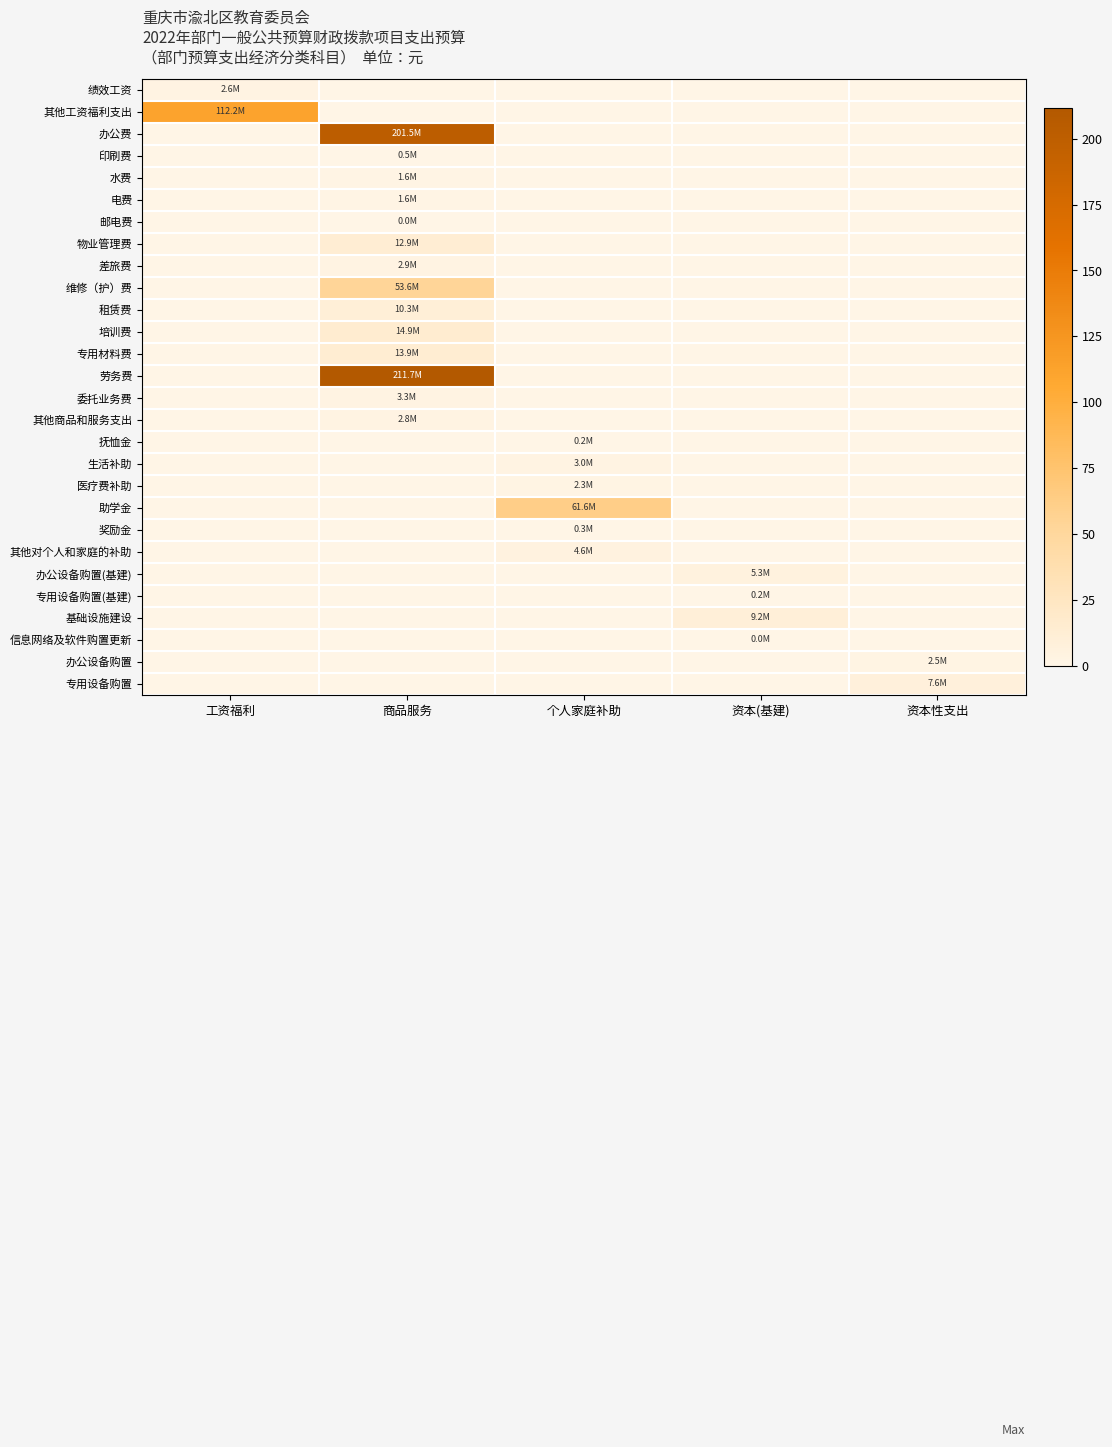

Reading left to right, extract all data points from this chart.

绩效工资: 工资福利=2.6	商品服务=0.0	个人家庭补助=0.0	资本(基建)=0.0	资本性支出=0.0
其他工资福利支出: 工资福利=112.2	商品服务=0.0	个人家庭补助=0.0	资本(基建)=0.0	资本性支出=0.0
办公费: 工资福利=0.0	商品服务=201.5	个人家庭补助=0.0	资本(基建)=0.0	资本性支出=0.0
印刷费: 工资福利=0.0	商品服务=0.5	个人家庭补助=0.0	资本(基建)=0.0	资本性支出=0.0
水费: 工资福利=0.0	商品服务=1.6	个人家庭补助=0.0	资本(基建)=0.0	资本性支出=0.0
电费: 工资福利=0.0	商品服务=1.6	个人家庭补助=0.0	资本(基建)=0.0	资本性支出=0.0
邮电费: 工资福利=0.0	商品服务=0.0	个人家庭补助=0.0	资本(基建)=0.0	资本性支出=0.0
物业管理费: 工资福利=0.0	商品服务=12.9	个人家庭补助=0.0	资本(基建)=0.0	资本性支出=0.0
差旅费: 工资福利=0.0	商品服务=2.9	个人家庭补助=0.0	资本(基建)=0.0	资本性支出=0.0
维修（护）费: 工资福利=0.0	商品服务=53.6	个人家庭补助=0.0	资本(基建)=0.0	资本性支出=0.0
租赁费: 工资福利=0.0	商品服务=10.3	个人家庭补助=0.0	资本(基建)=0.0	资本性支出=0.0
培训费: 工资福利=0.0	商品服务=14.9	个人家庭补助=0.0	资本(基建)=0.0	资本性支出=0.0
专用材料费: 工资福利=0.0	商品服务=13.9	个人家庭补助=0.0	资本(基建)=0.0	资本性支出=0.0
劳务费: 工资福利=0.0	商品服务=211.7	个人家庭补助=0.0	资本(基建)=0.0	资本性支出=0.0
委托业务费: 工资福利=0.0	商品服务=3.3	个人家庭补助=0.0	资本(基建)=0.0	资本性支出=0.0
其他商品和服务支出: 工资福利=0.0	商品服务=2.8	个人家庭补助=0.0	资本(基建)=0.0	资本性支出=0.0
抚恤金: 工资福利=0.0	商品服务=0.0	个人家庭补助=0.2	资本(基建)=0.0	资本性支出=0.0
生活补助: 工资福利=0.0	商品服务=0.0	个人家庭补助=3.0	资本(基建)=0.0	资本性支出=0.0
医疗费补助: 工资福利=0.0	商品服务=0.0	个人家庭补助=2.3	资本(基建)=0.0	资本性支出=0.0
助学金: 工资福利=0.0	商品服务=0.0	个人家庭补助=61.6	资本(基建)=0.0	资本性支出=0.0
奖励金: 工资福利=0.0	商品服务=0.0	个人家庭补助=0.3	资本(基建)=0.0	资本性支出=0.0
其他对个人和家庭的补助: 工资福利=0.0	商品服务=0.0	个人家庭补助=4.6	资本(基建)=0.0	资本性支出=0.0
办公设备购置(基建): 工资福利=0.0	商品服务=0.0	个人家庭补助=0.0	资本(基建)=5.3	资本性支出=0.0
专用设备购置(基建): 工资福利=0.0	商品服务=0.0	个人家庭补助=0.0	资本(基建)=0.2	资本性支出=0.0
基础设施建设: 工资福利=0.0	商品服务=0.0	个人家庭补助=0.0	资本(基建)=9.2	资本性支出=0.0
信息网络及软件购置更新: 工资福利=0.0	商品服务=0.0	个人家庭补助=0.0	资本(基建)=0.0	资本性支出=0.0
办公设备购置: 工资福利=0.0	商品服务=0.0	个人家庭补助=0.0	资本(基建)=0.0	资本性支出=2.5
专用设备购置: 工资福利=0.0	商品服务=0.0	个人家庭补助=0.0	资本(基建)=0.0	资本性支出=7.6